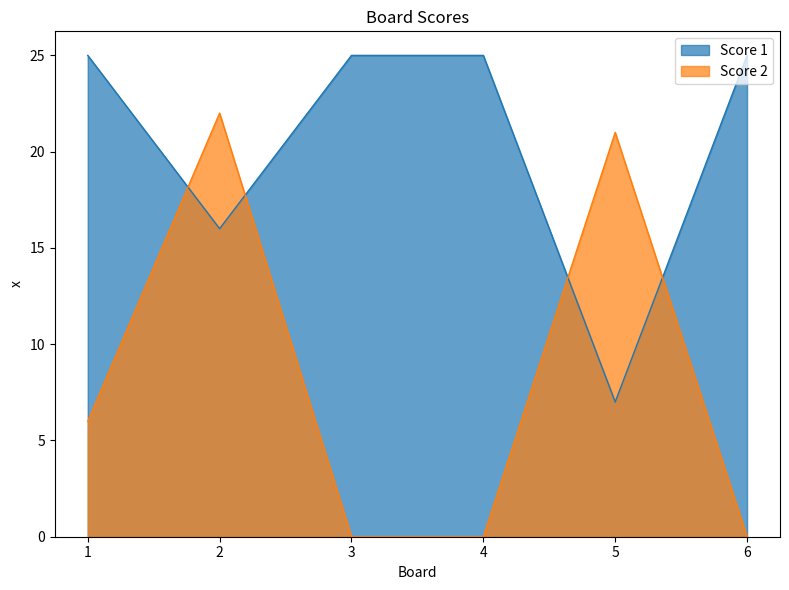

The value of Score 2 at 3 is 0. True or false?

True